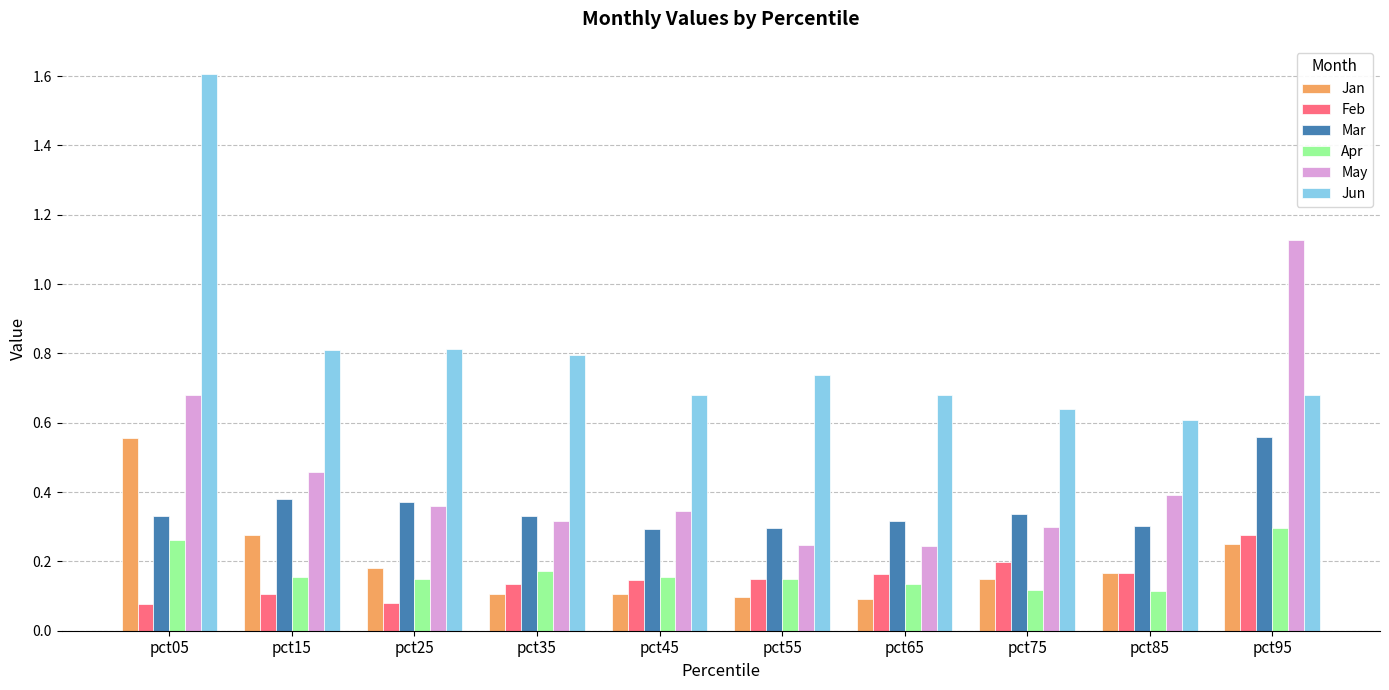

At how many categories does at least one series exceed 0?

10